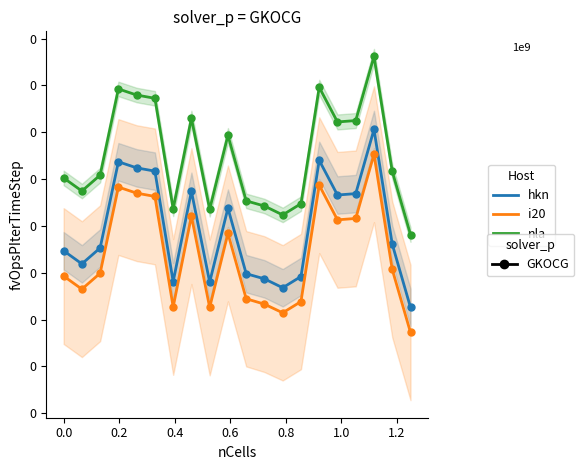

What is the difference between the highest and lowest values at 0.2?

2095